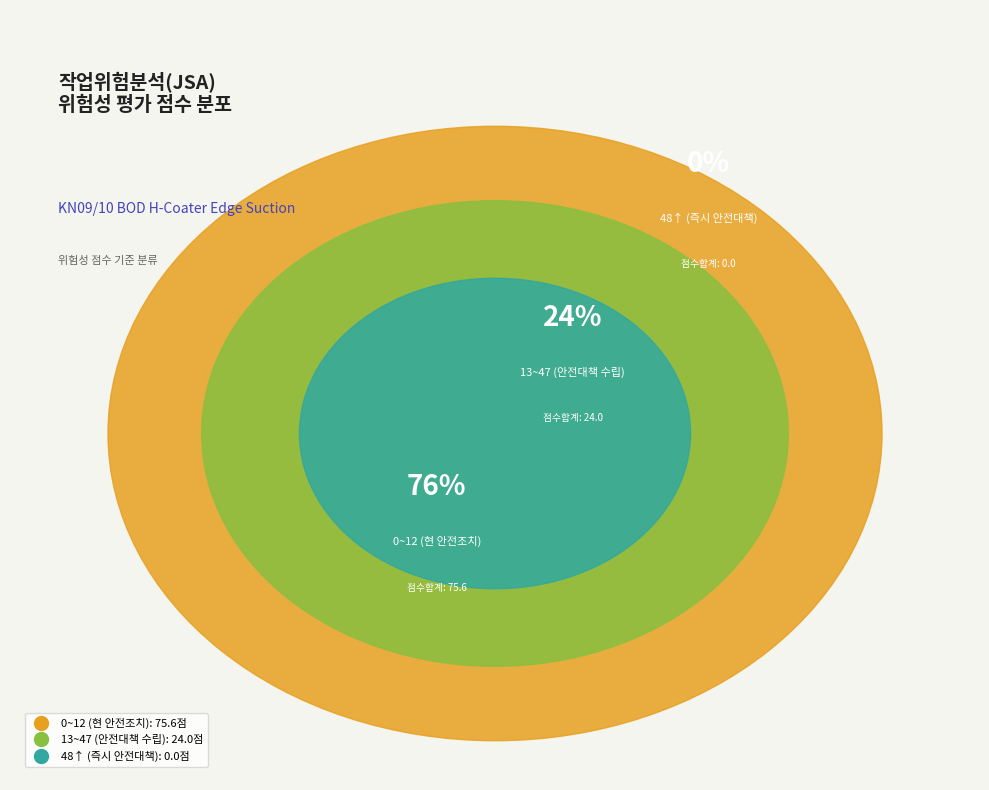

Is it true that CPM 입문-3 is 11% of the pie?

False